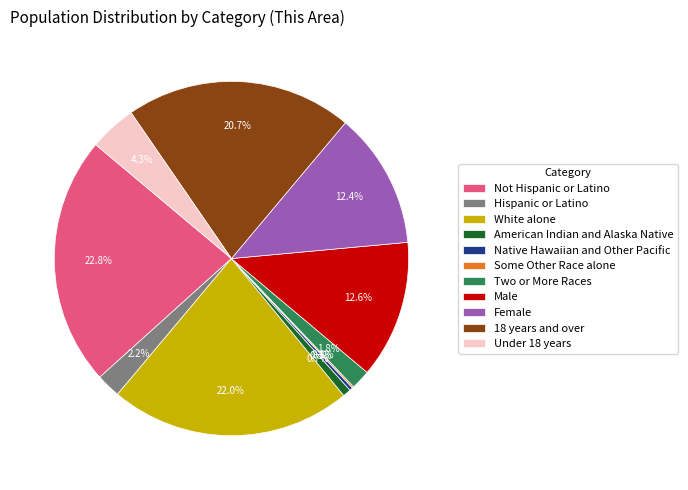

Do Hispanic or Latino and American Indian and Alaska Native together represent more than half of the pie?

No